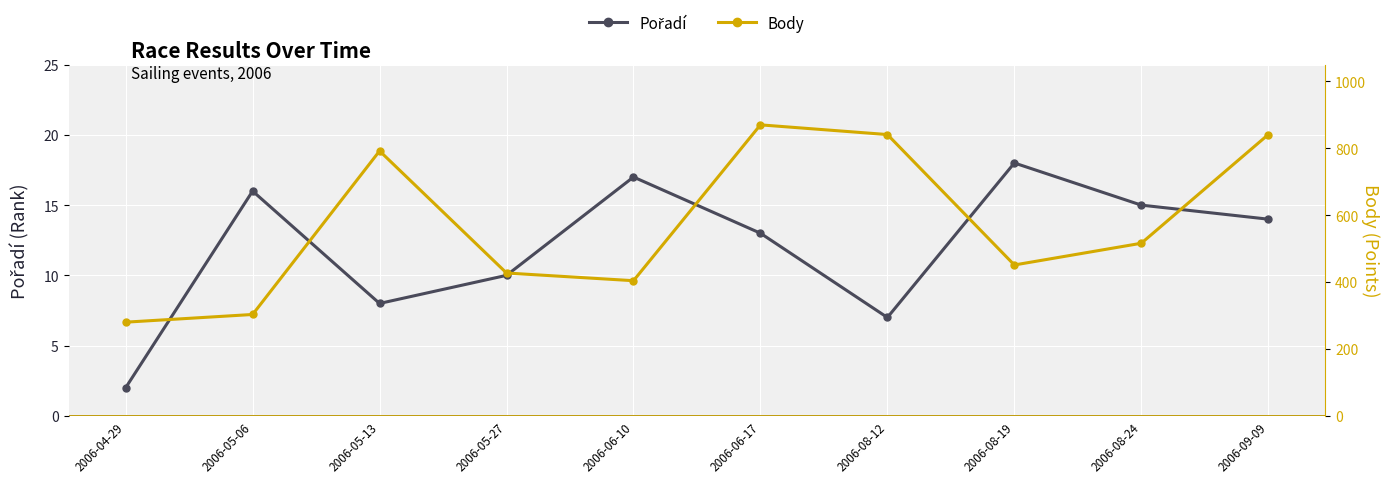

What is the maximum value for Body?

870